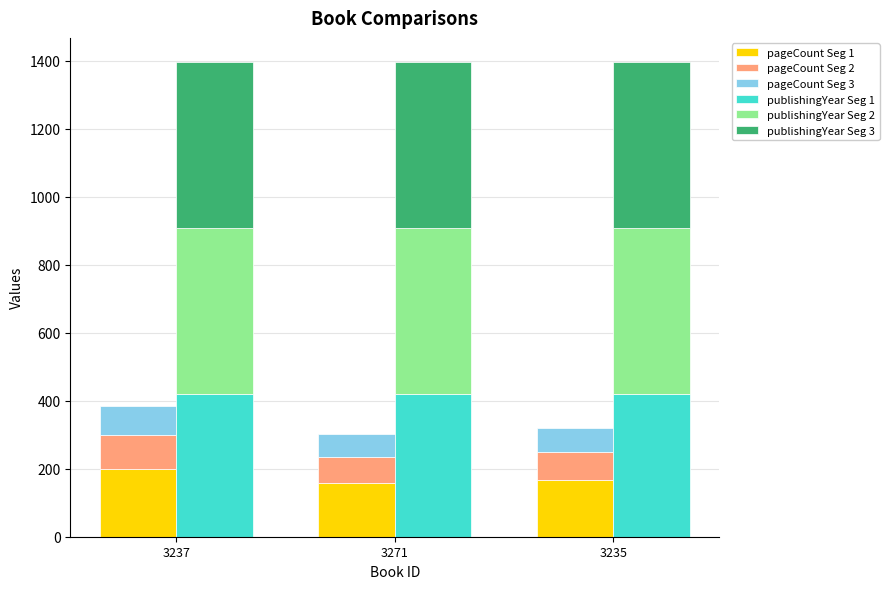

What is the approximate value of pageCount Seg 3 at 3237?

86